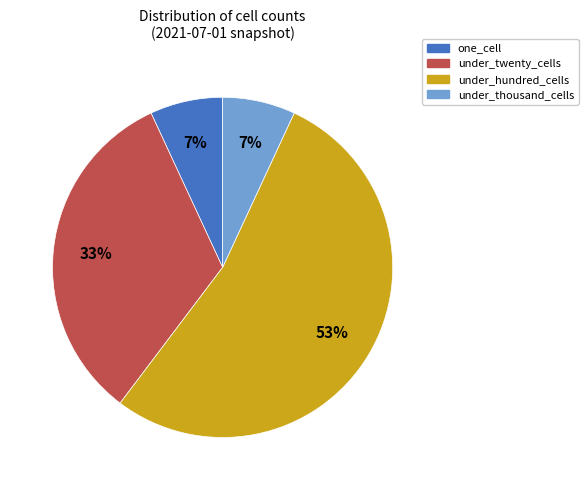

Is the sum of under_hundred_cells and under_twenty_cells greater than half?

Yes